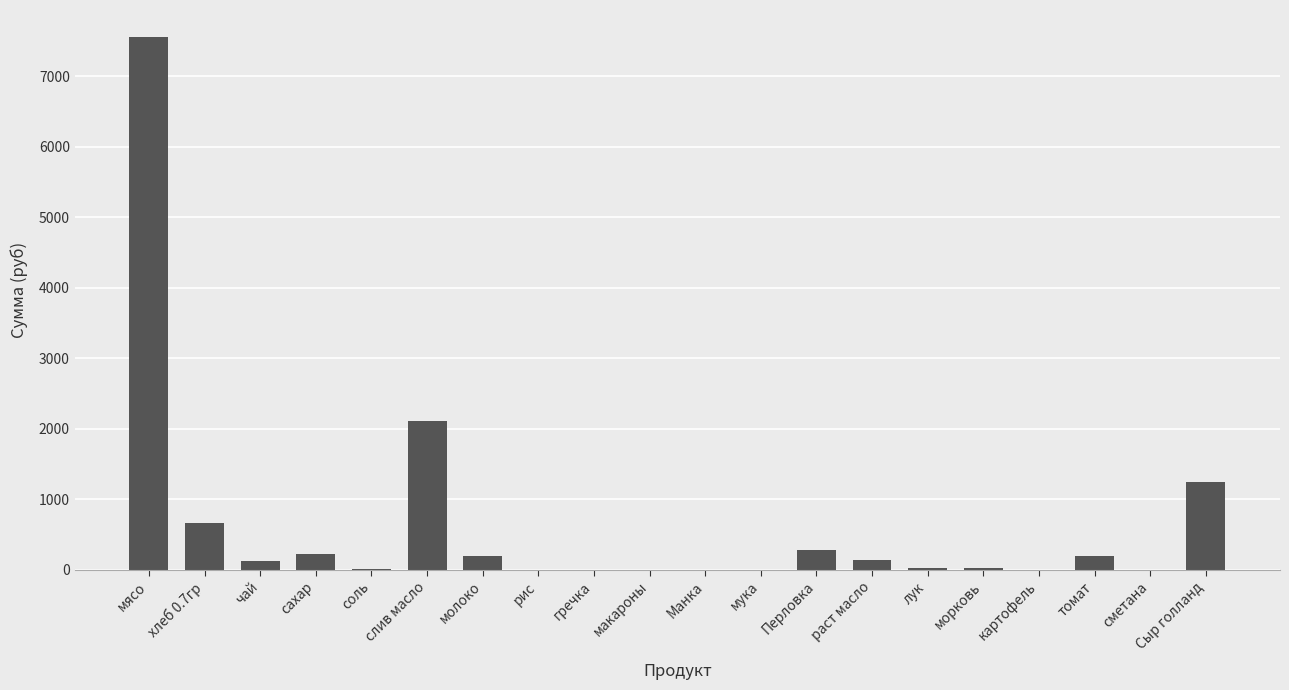

Are the bars horizontal?

No